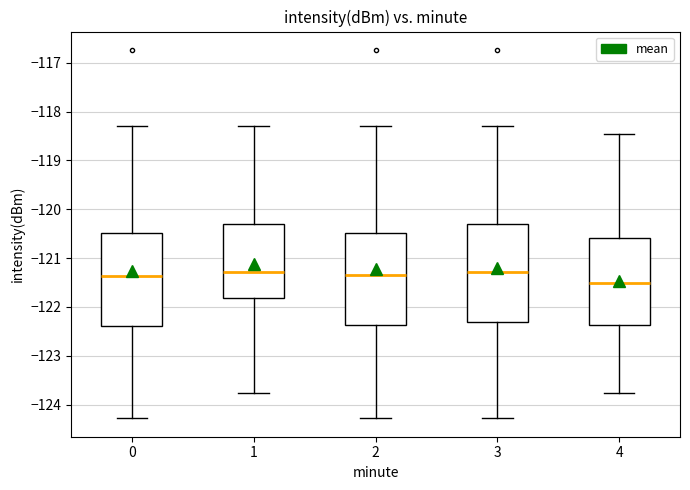

Comparing the boxes themselves (not the whiskers), which one is the tallest?

3